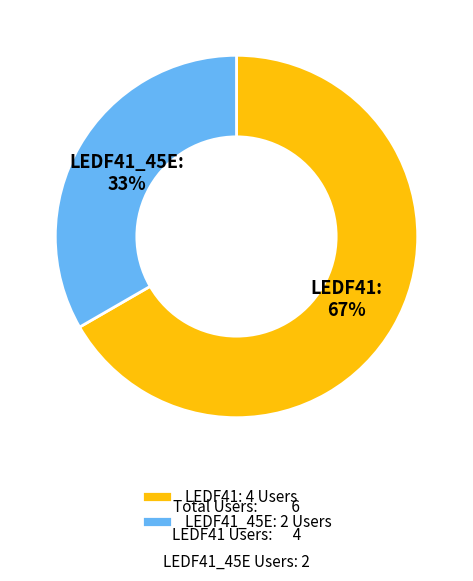

What is the ratio of the value at LEDF41_45E to the value at LEDF41?

0.5